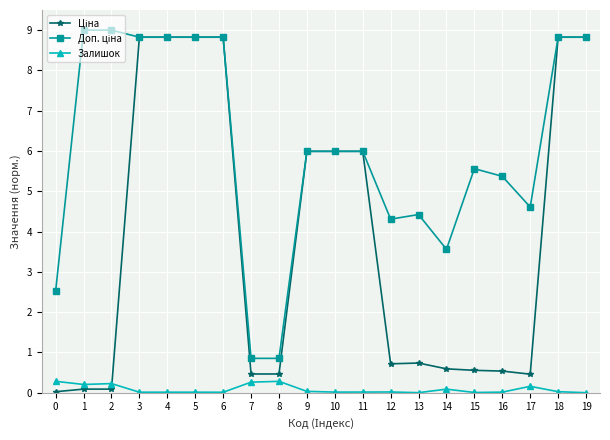

The Залишок series shows 0.0 at 3. True or false?

True